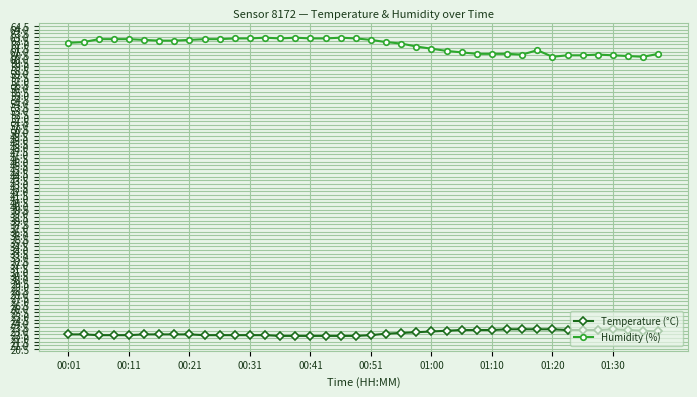

At how many categories does at least one series exceed 35?

40